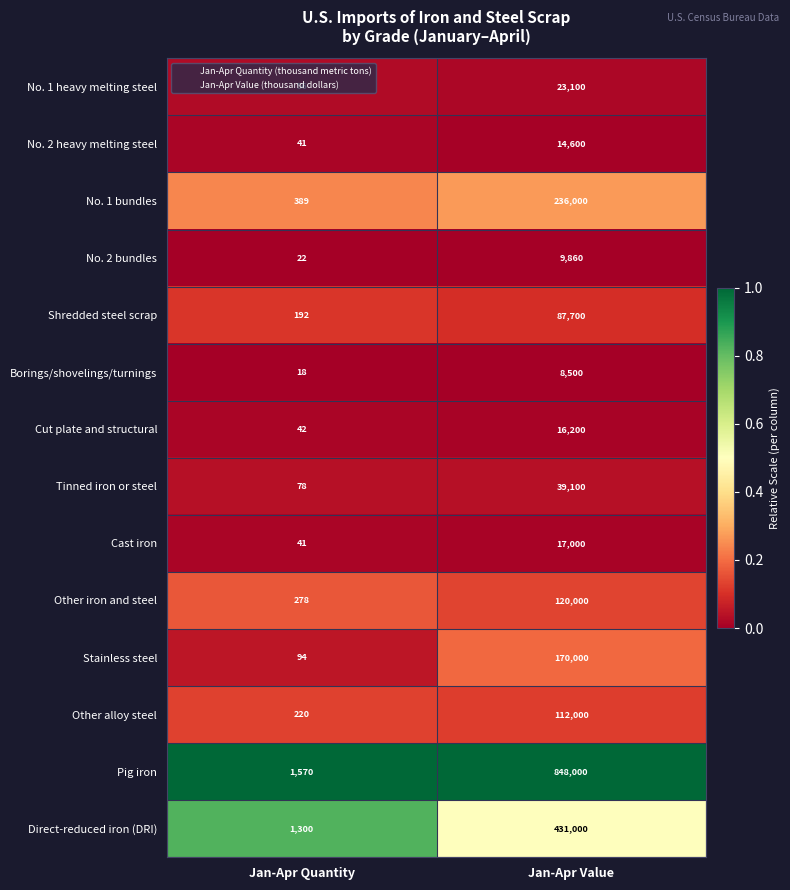

Which series has the widest spread of values?

Pig iron